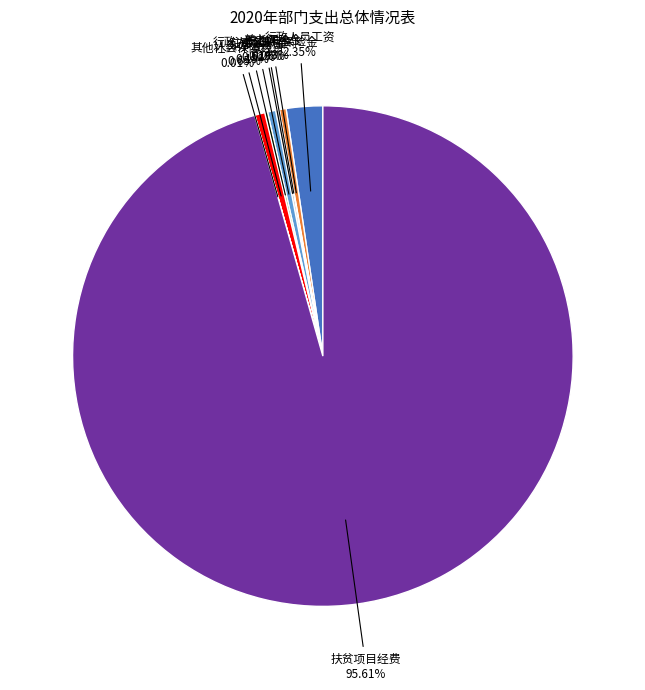

Is there any slice that represents more than half of the pie?

Yes